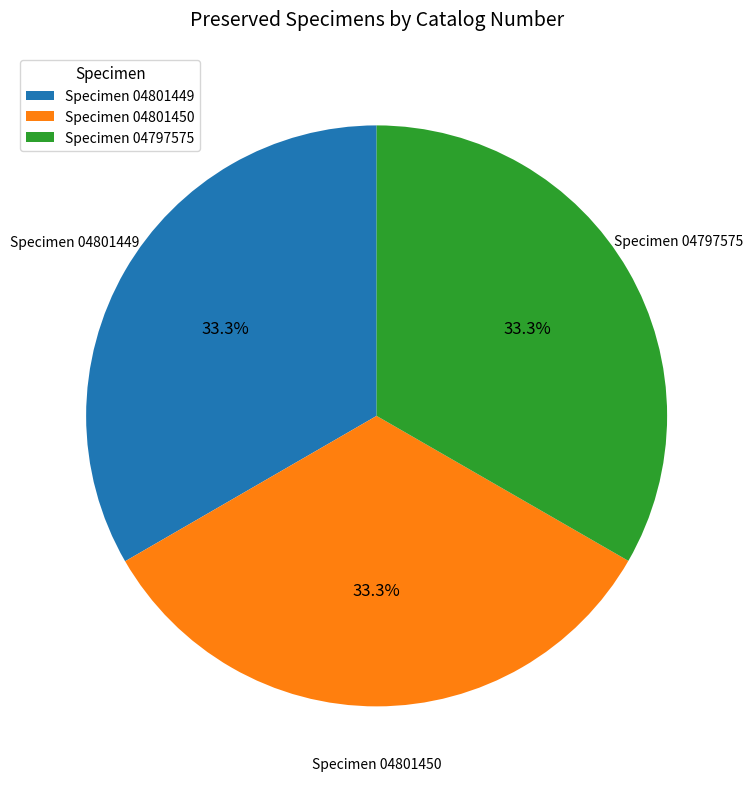

What is the total percentage of Specimen 04797575 and Specimen 04801449?

66.7%